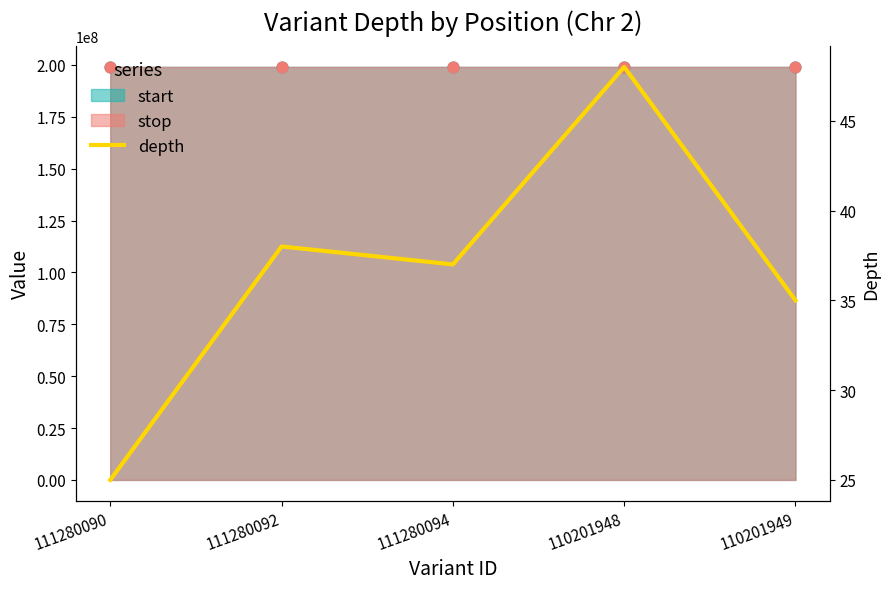

Between 110201948 and 111280092, which is larger?

110201948